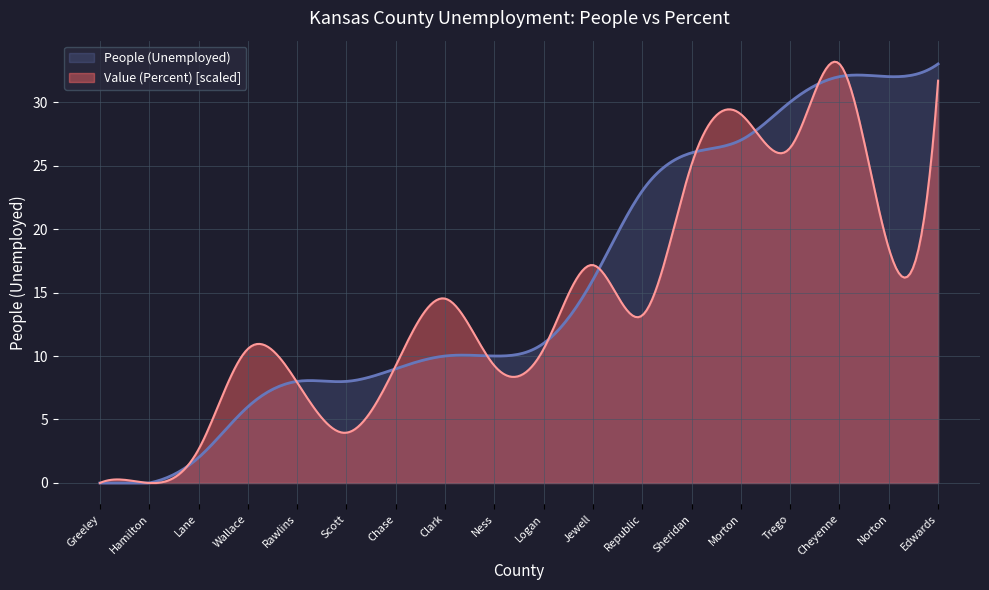

What is the label of the 7th point from the right?

Republic